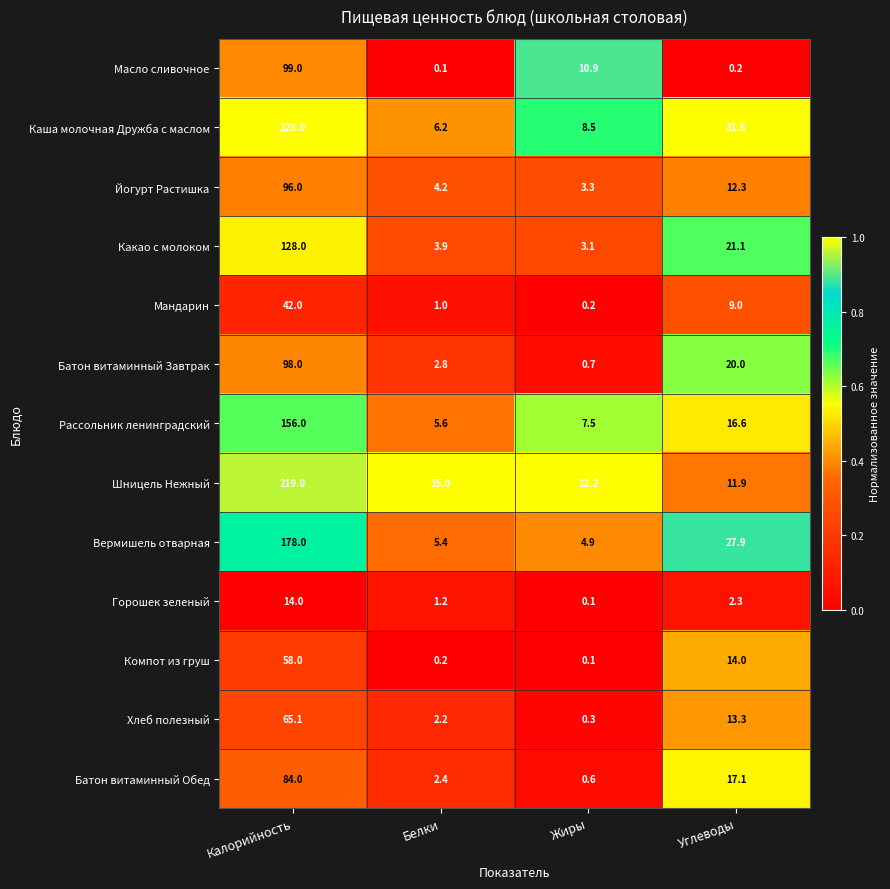

What is the maximum value for Йогурт Растишка?

96.0